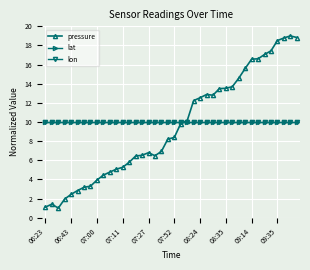

Does the chart have visible grid lines?

Yes